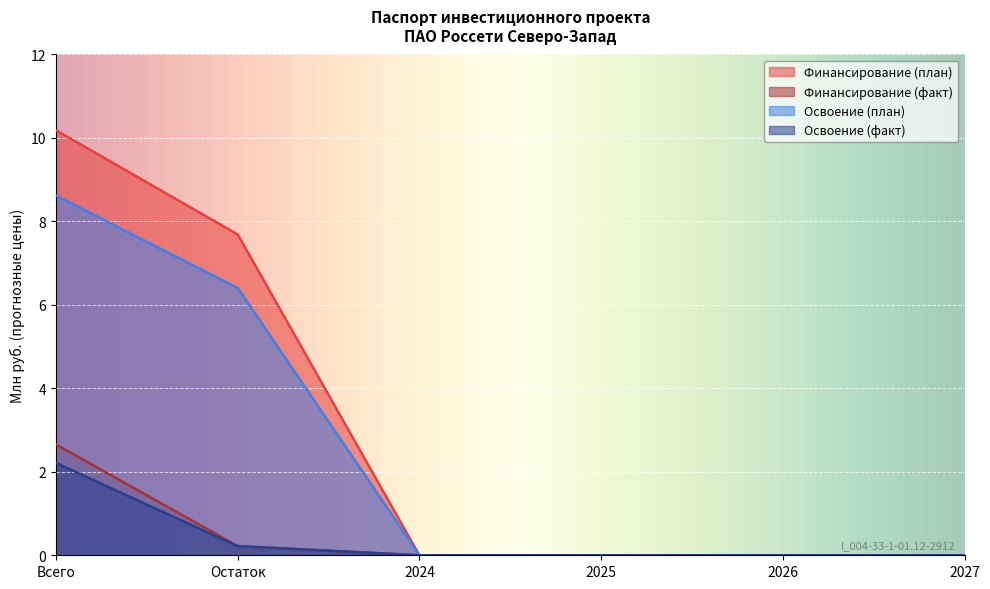

At which label does Освоение (план) reach its peak?

Всего